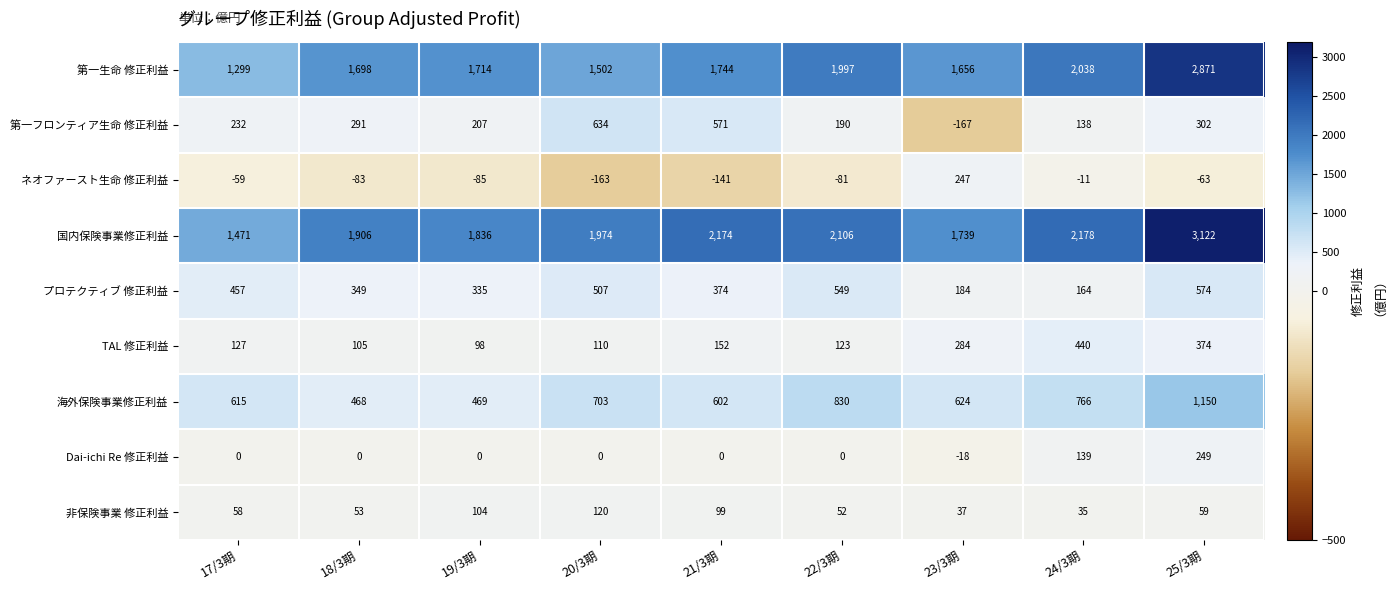

Which series has the widest spread of values?

国内保険事業修正利益